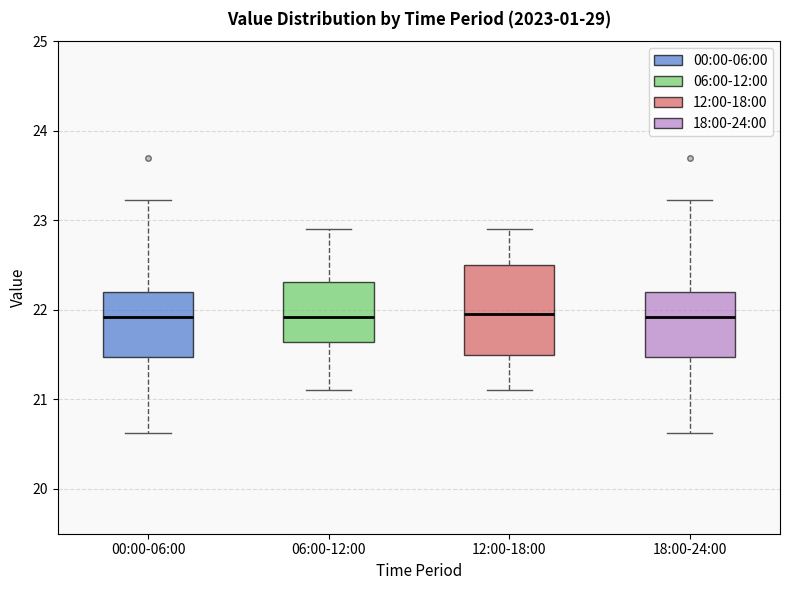

Reading left to right, transcribe this box plot: for each box, give where its median line is, the range the box spans, and where its two whiskers end, as read against the y-axis. The values are not printed on the chart, so give them approximately, as read against the axis.

00:00-06:00: median 21.9, box 21.5 to 22.2, whiskers 20.6 to 23.2
06:00-12:00: median 21.9, box 21.6 to 22.3, whiskers 21.1 to 22.9
12:00-18:00: median 22.0, box 21.5 to 22.5, whiskers 21.1 to 22.9
18:00-24:00: median 21.9, box 21.5 to 22.2, whiskers 20.6 to 23.2